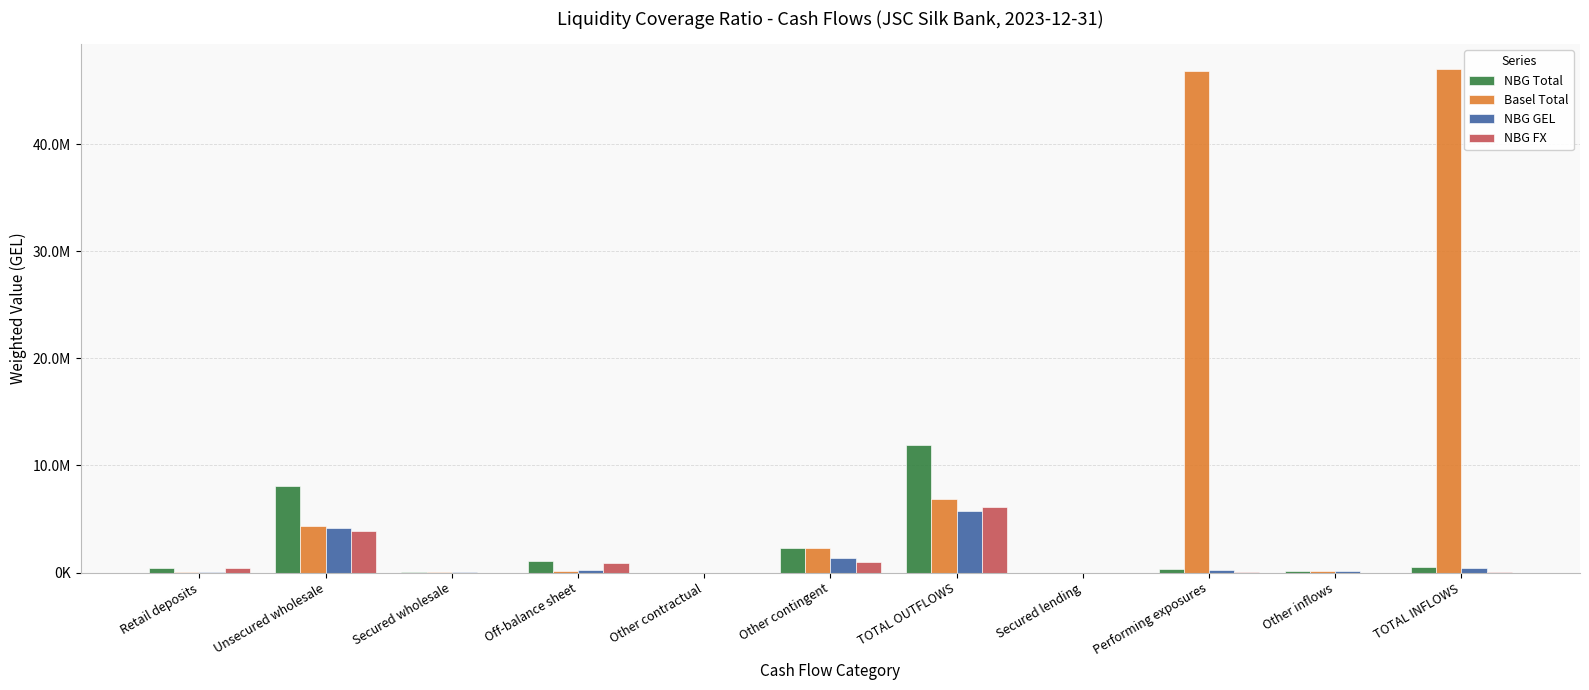

Reading left to right, transcribe all the data shown in this chart.

NBG Total: 432654.5	8059350.5	6443.5	1089807.8	0.0	2304519.5	11892775.8	0.0	329569.8	180093.5	509663.3
Basel Total: 65717.7	4339941.4	6443.5	155386.8	0.0	2304519.5	6872008.9	0.0	46813610.6	180093.5	46993704.1
NBG GEL: 29518.2	4151438.3	6443.5	221453.6	0.0	1343859.3	5752712.9	0.0	257339.3	178006.5	435345.7
NBG FX: 403136.3	3907912.2	0.0	868354.1	0.0	960660.2	6140062.9	0.0	72230.6	2087.0	74317.6